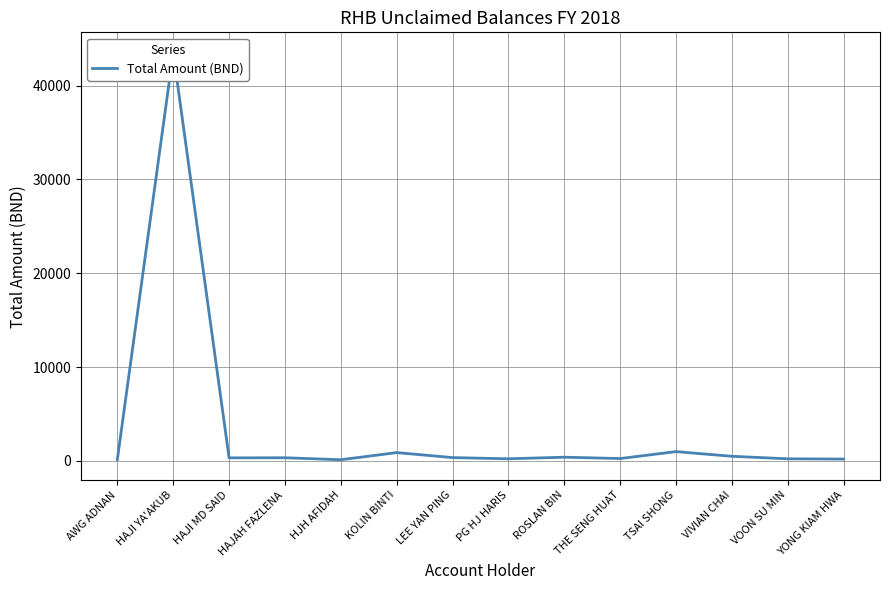

How many lines are shown in the chart?

1